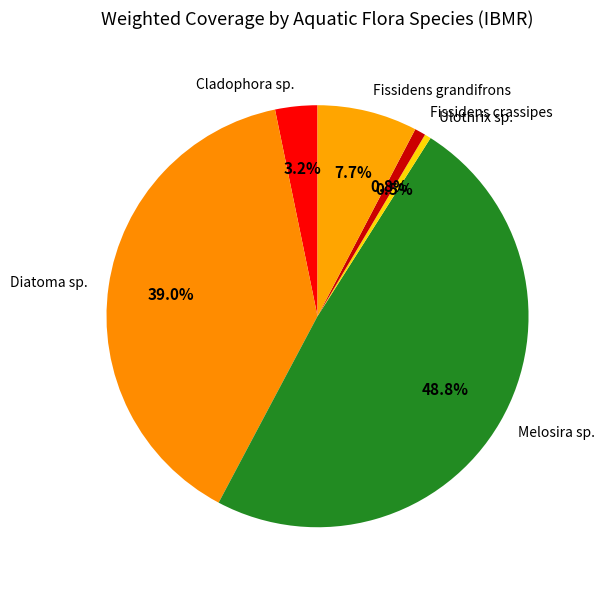

To the nearest percent, what portion does Fissidens crassipes represent?

1%